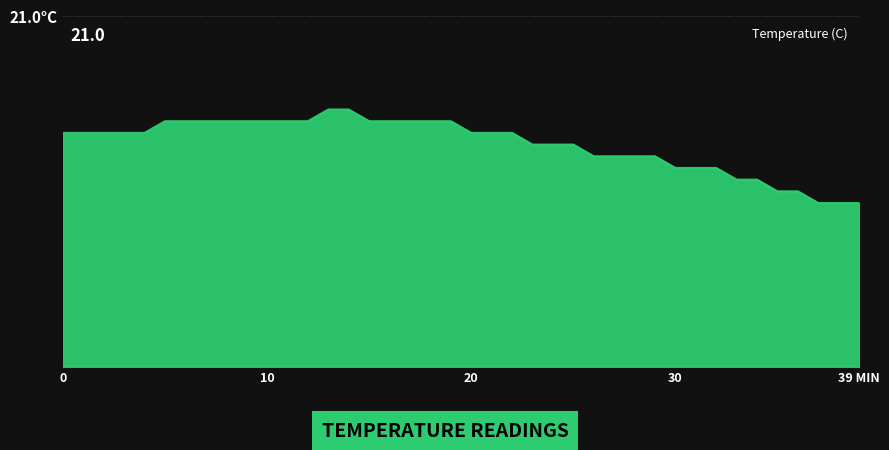

Where is the data nearest to the value 19?

37